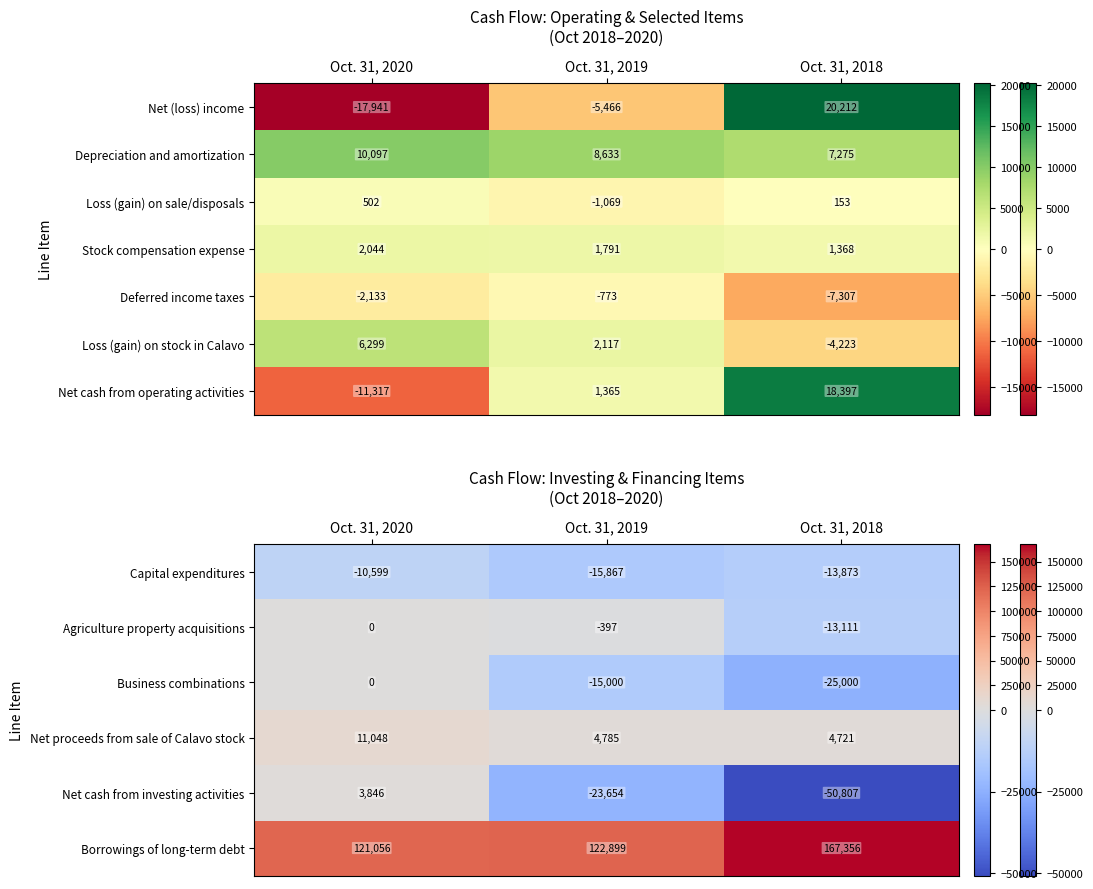

The value of Stock compensation expense at Oct. 31, 2019 is 1791. True or false?

True